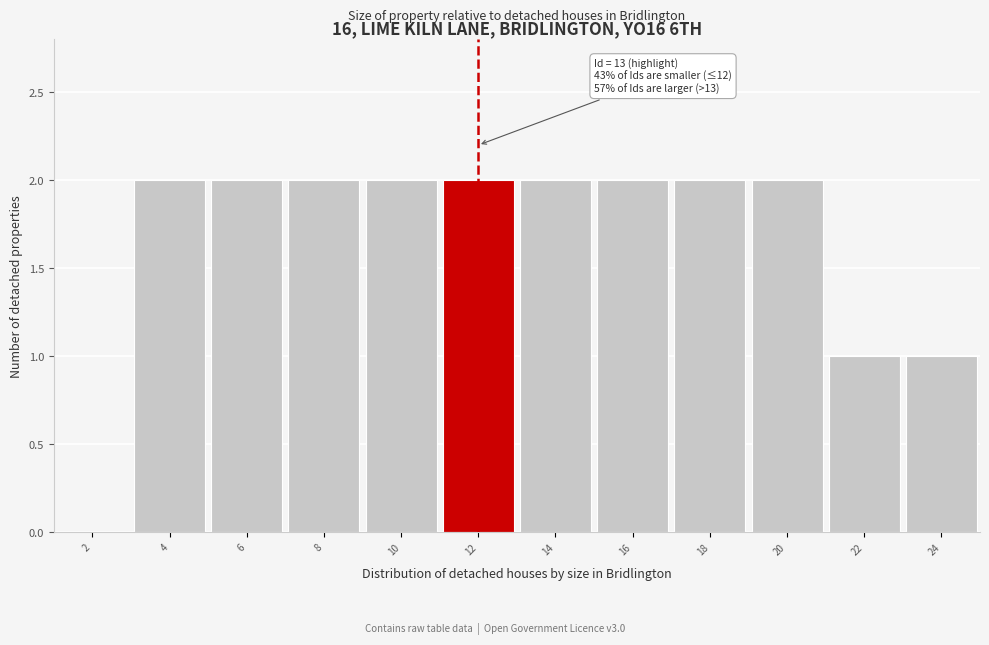

Reading left to right, what are all the values shown in this chart?

2=0	4=2	6=2	8=2	10=2	12=2	14=2	16=2	18=2	20=2	22=1	24=1